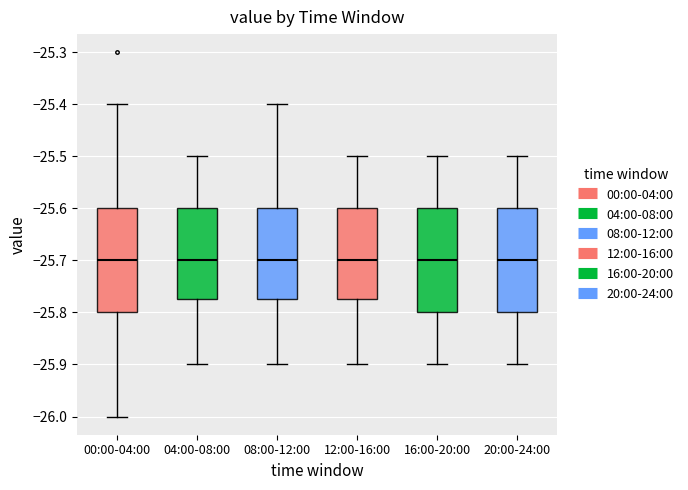

Reading left to right, transcribe this box plot: for each box, give where its median line is, the range the box spans, and where its two whiskers end, as read against the y-axis. The values are not printed on the chart, so give them approximately, as read against the axis.

00:00-04:00: median -25.70, box -25.80 to -25.60, whiskers -26.00 to -25.40
04:00-08:00: median -25.70, box -25.77 to -25.60, whiskers -25.90 to -25.50
08:00-12:00: median -25.70, box -25.77 to -25.60, whiskers -25.90 to -25.40
12:00-16:00: median -25.70, box -25.77 to -25.60, whiskers -25.90 to -25.50
16:00-20:00: median -25.70, box -25.80 to -25.60, whiskers -25.90 to -25.50
20:00-24:00: median -25.70, box -25.80 to -25.60, whiskers -25.90 to -25.50